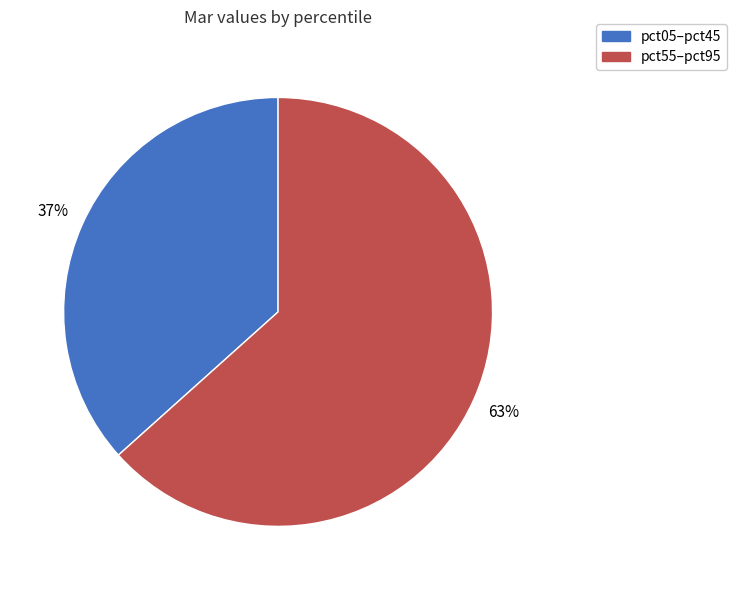

Which slice is the smallest?

pct05–pct45